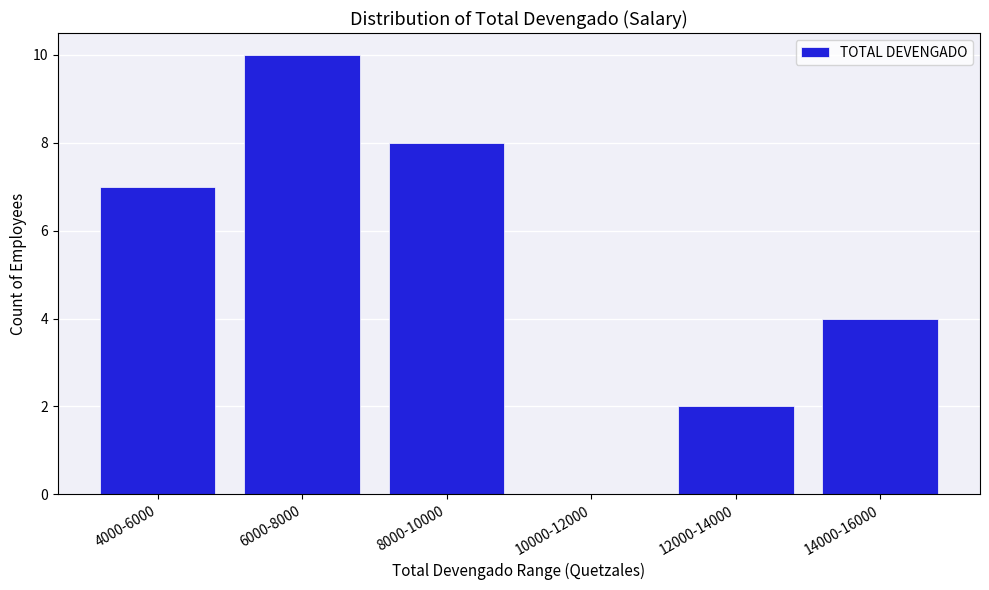

Reading left to right, what are all the values shown in this chart?

4000-6000=7	6000-8000=10	8000-10000=8	10000-12000=0	12000-14000=2	14000-16000=4